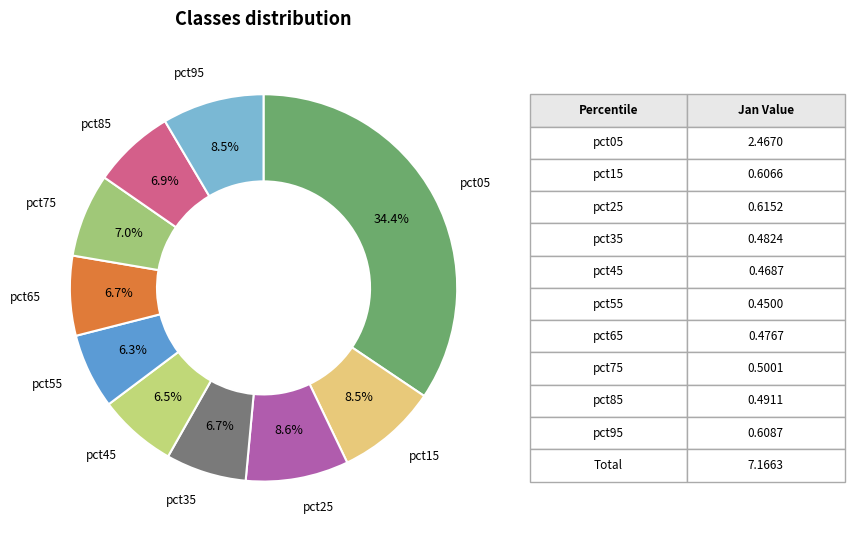

What is the largest slice in the pie chart?

pct05